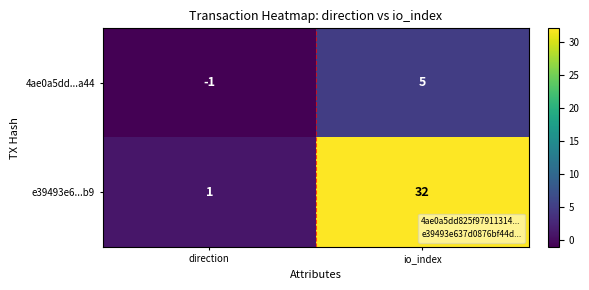

Rank the series by their average value, from lowest to highest.

4ae0a5dd...a44, e39493e6...b9